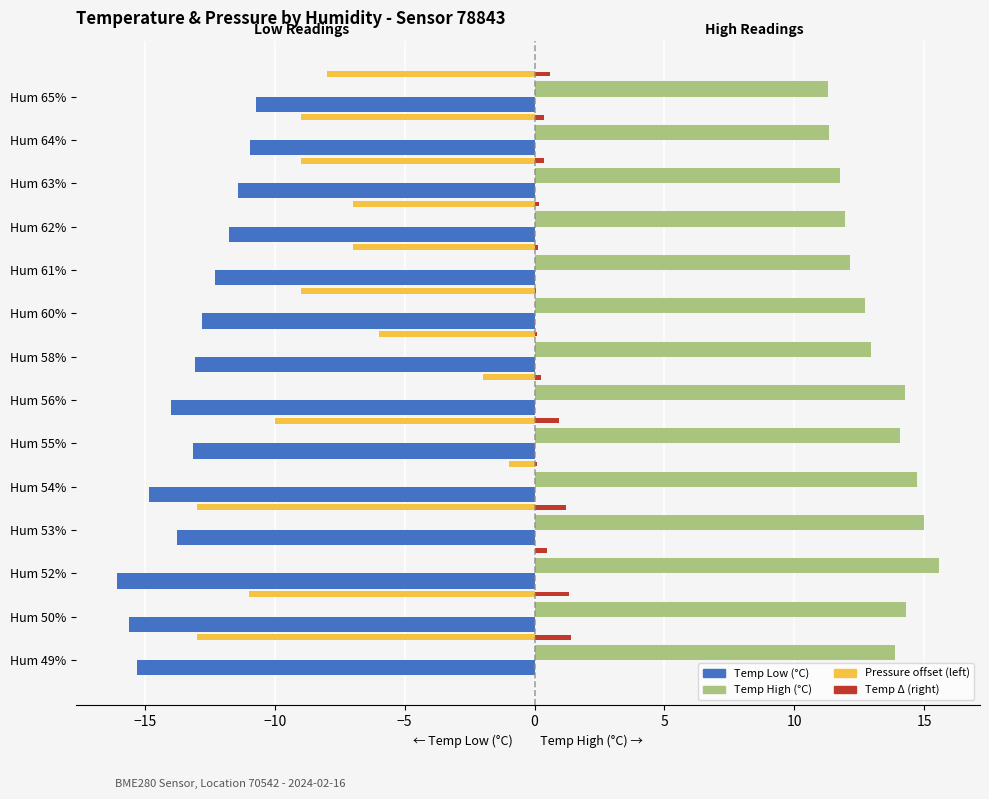

What is the greatest value displayed?

15.6